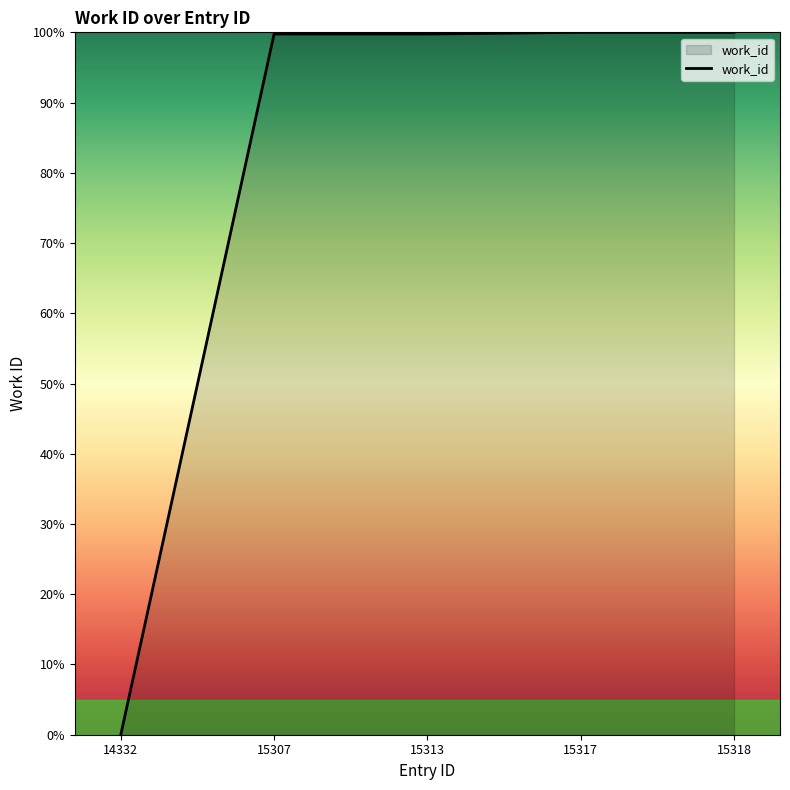

At which category does the chart reach its minimum across all series?

14332